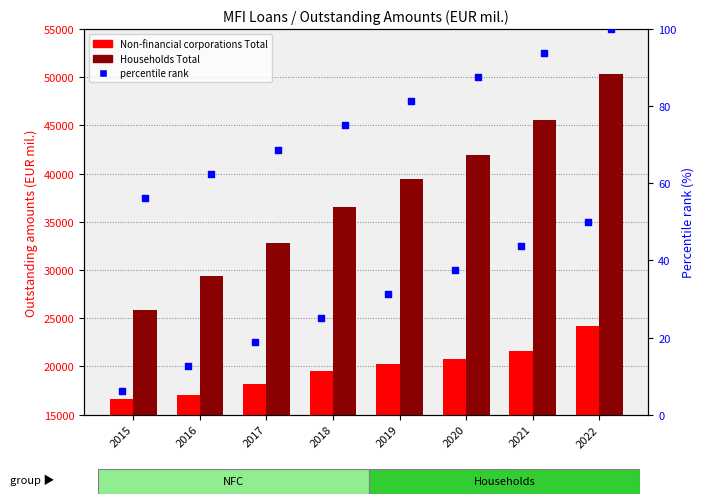

Which series contains the lowest Y value?

NFC percentile rank